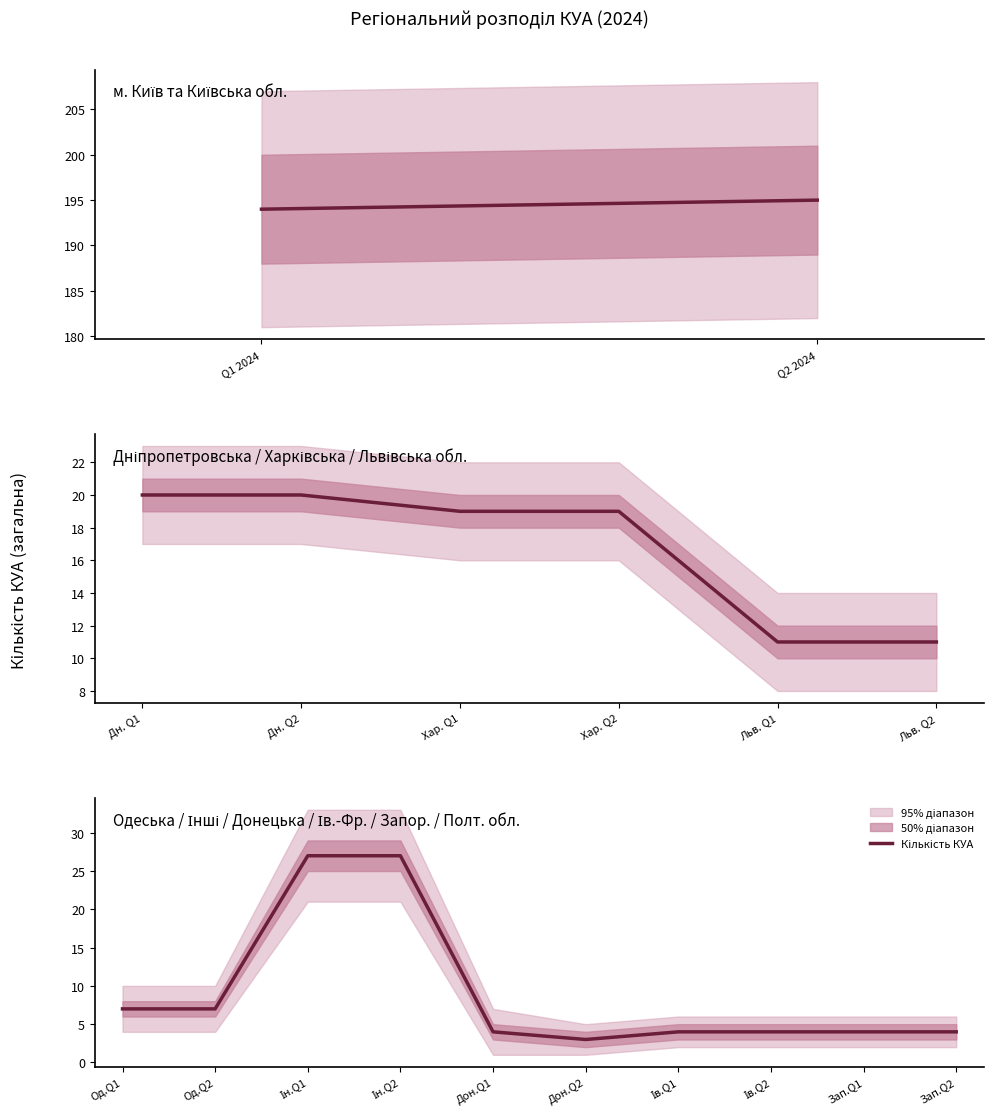

What is the difference between the second highest and minimum values?

24